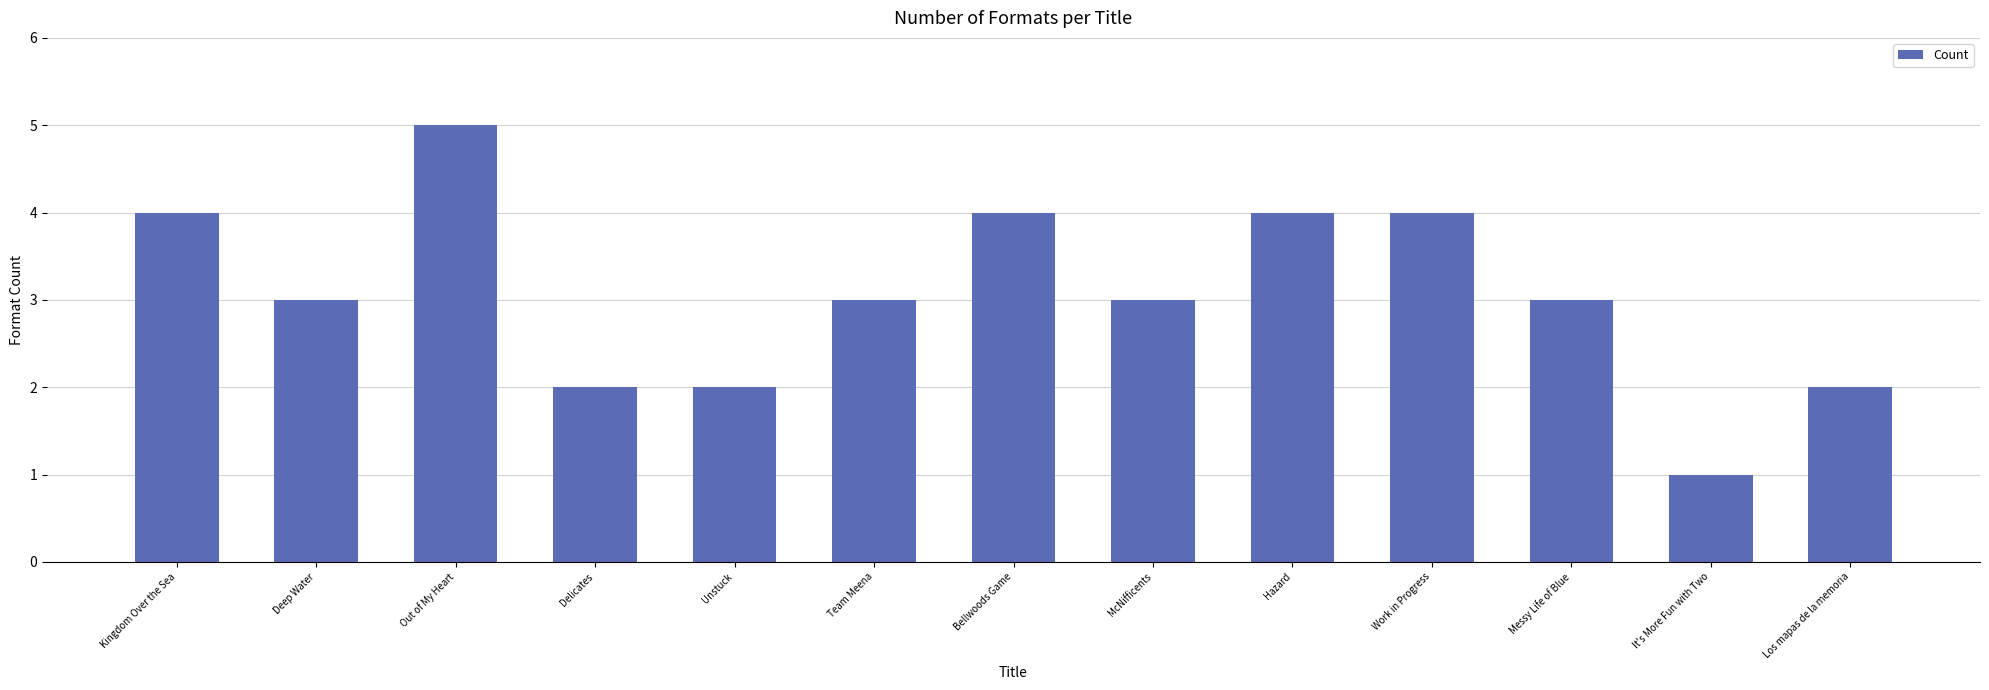

Are the bars horizontal?

No